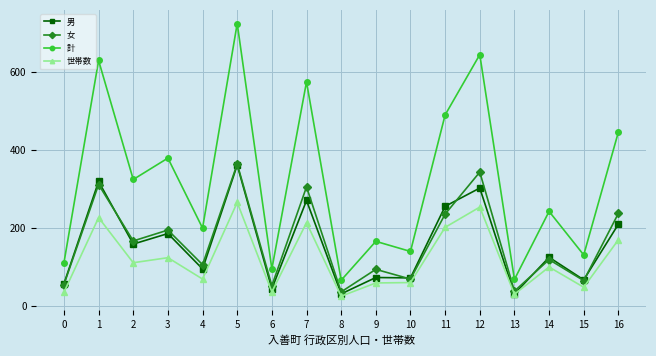

Between 6 and 11, which series saw the biggest shift?

計